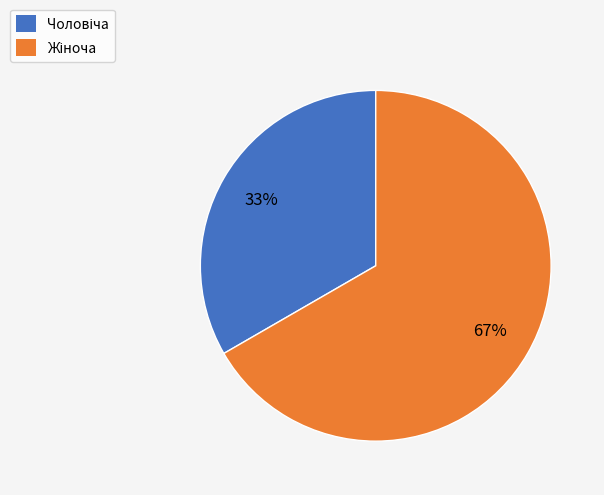

Is there a majority slice in this chart?

Yes